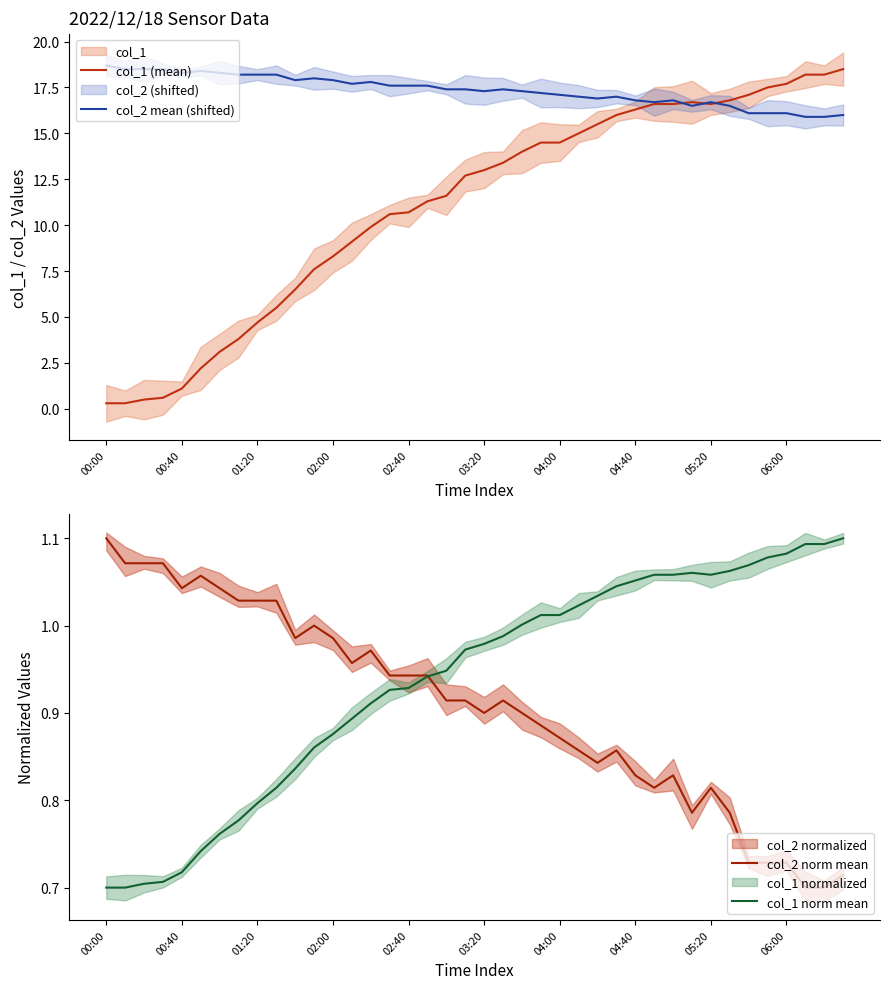

The col_2 norm mean series shows 0.6 at 00:40. True or false?

False